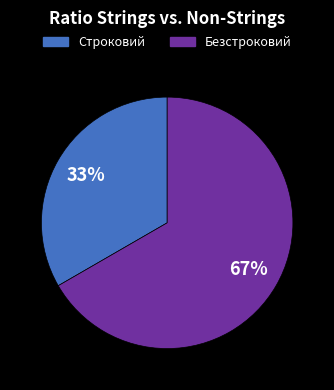

Which slice represents more than half of the pie?

Безстроковий